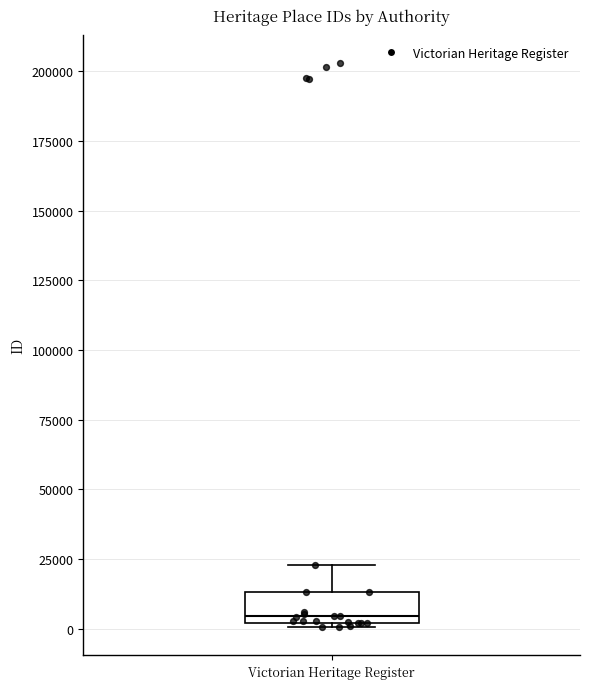

Transcribe this box plot: give where the median line is, the range the box spans, and where the two whiskers end, as read against the y-axis. The values are not printed on the chart, so give them approximately, as read against the axis.

median 5000, box 0 to 15000, whiskers 0 (just below the box's lower edge) to 25000